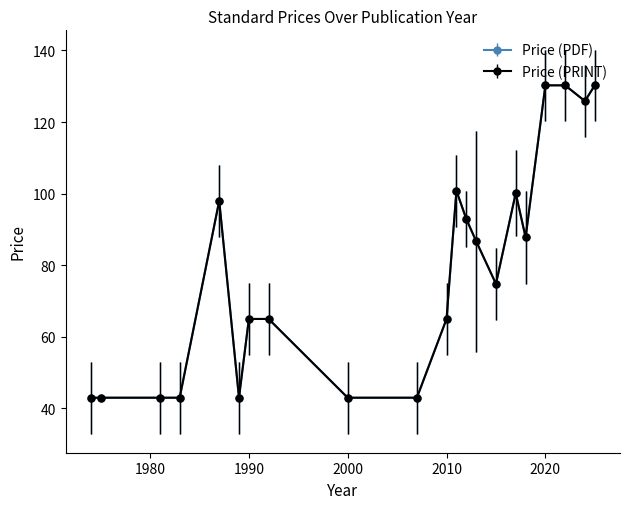

Which series has the widest spread of values?

Price (PDF)